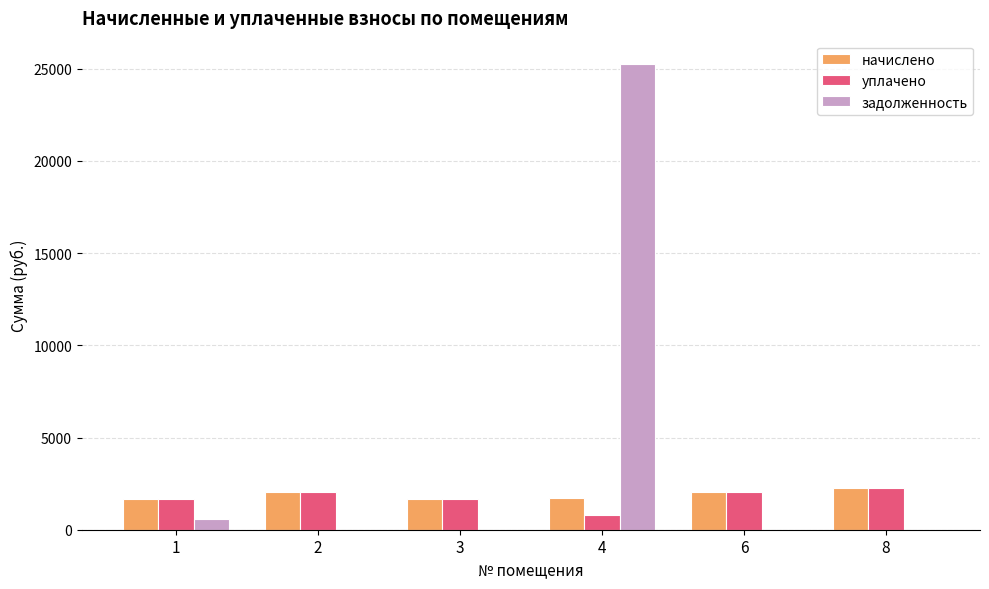

Which series has the largest total across all categories?

задолженность